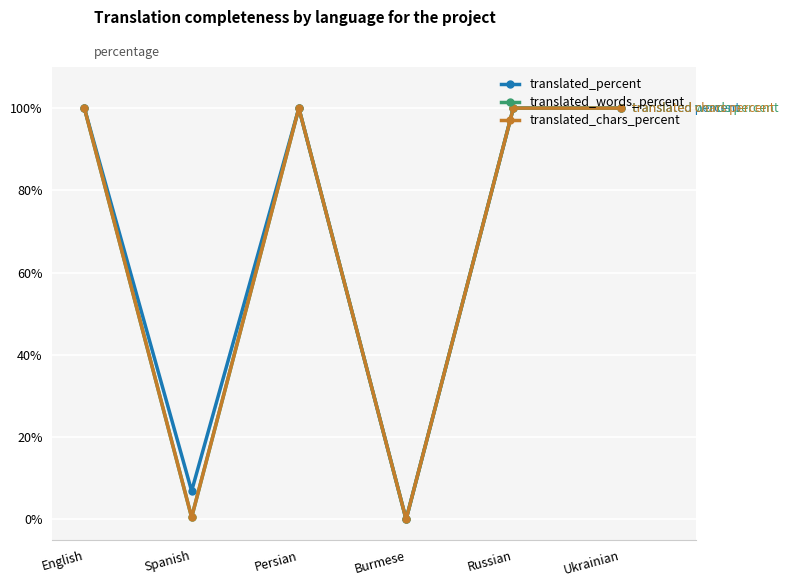

Does the chart have visible grid lines?

Yes